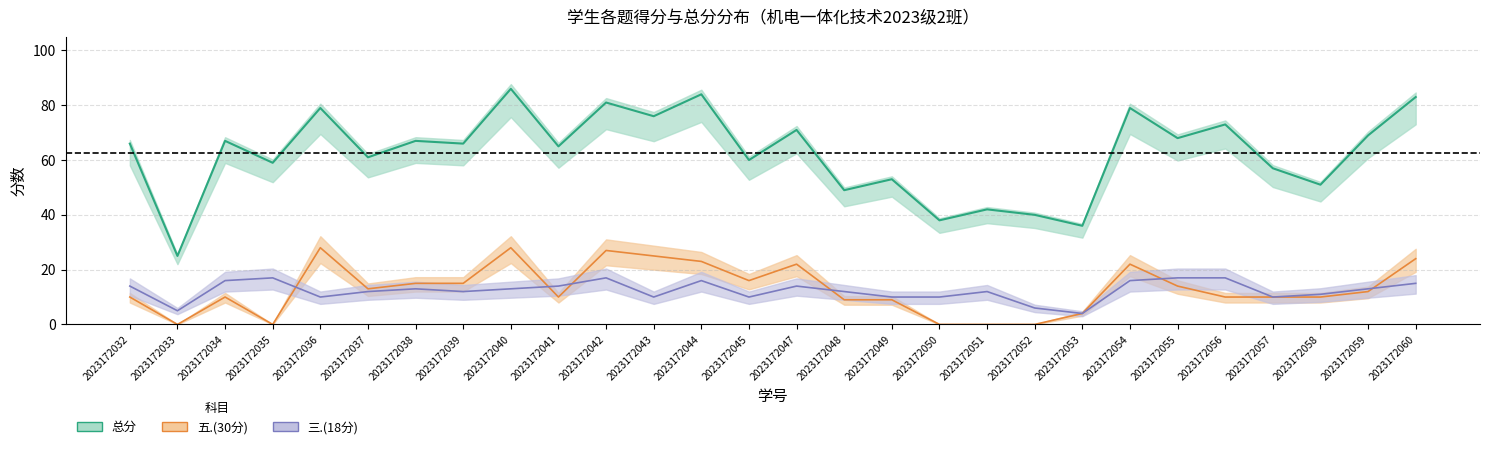

Reading left to right, transcribe all the data shown in this chart.

三.(18分): 14	5	16	17	10	12	13	12	13	14	17	10	16	10	14	12	10	10	12	6	4	16	17	17	10	11	13	15
五.(30分): 10	0	10	0	28	13	15	15	28	10	27	25	23	16	22	9	9	0	0	0	4	22	14	10	10	10	12	24
总分: 66	25	67	59	79	61	67	66	86	65	81	76	84	60	71	49	53	38	42	40	36	79	68	73	57	51	69	83